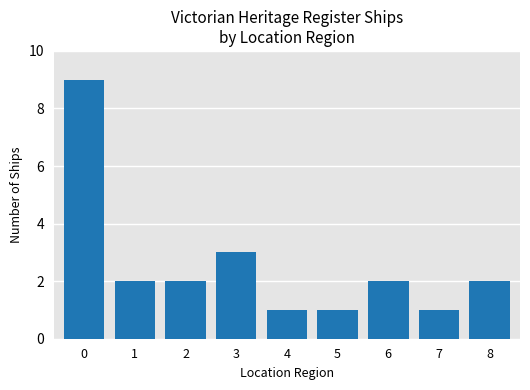

The chart shows a value of 1 at 5. True or false?

True